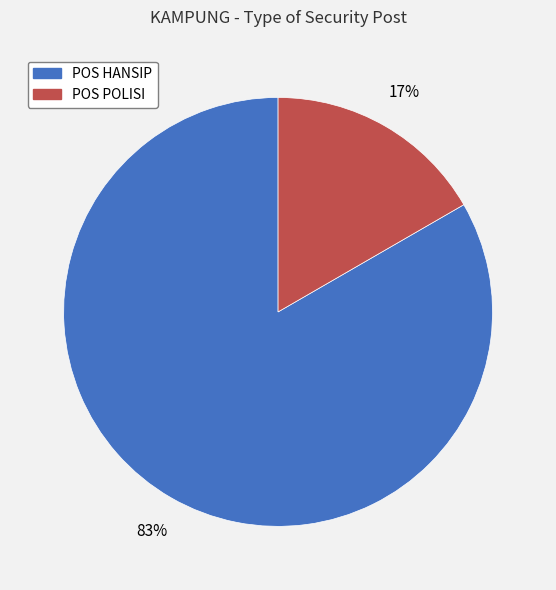

How many slices are in this pie chart?

2